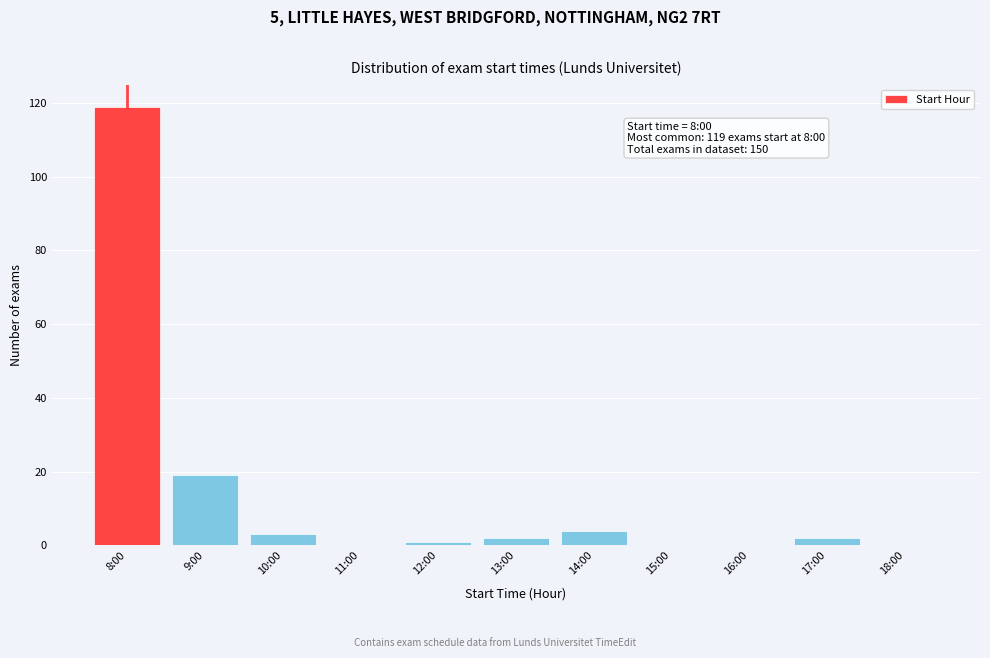

Reading right to left, extract all data points from this chart.

18:00=0	17:00=2	16:00=0	15:00=0	14:00=4	13:00=2	12:00=1	11:00=0	10:00=3	9:00=19	8:00=119